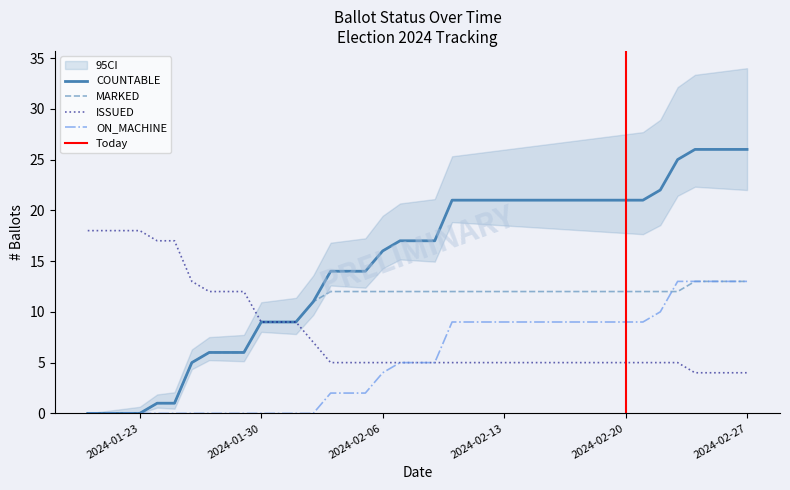

Which series has the largest total across all categories?

COUNTABLE